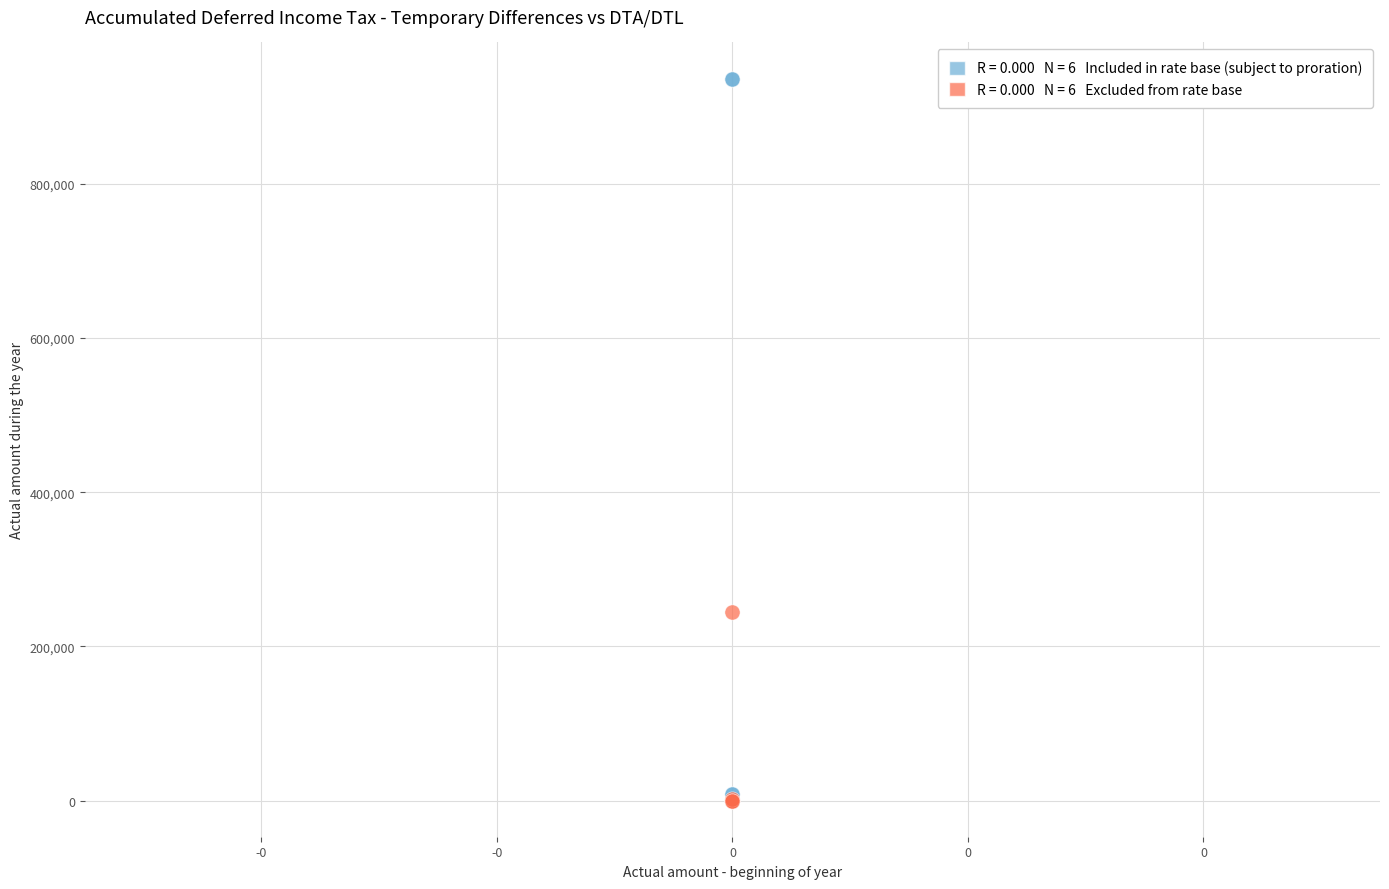

Across all series, what Y value is closest to 468330?

244796.2